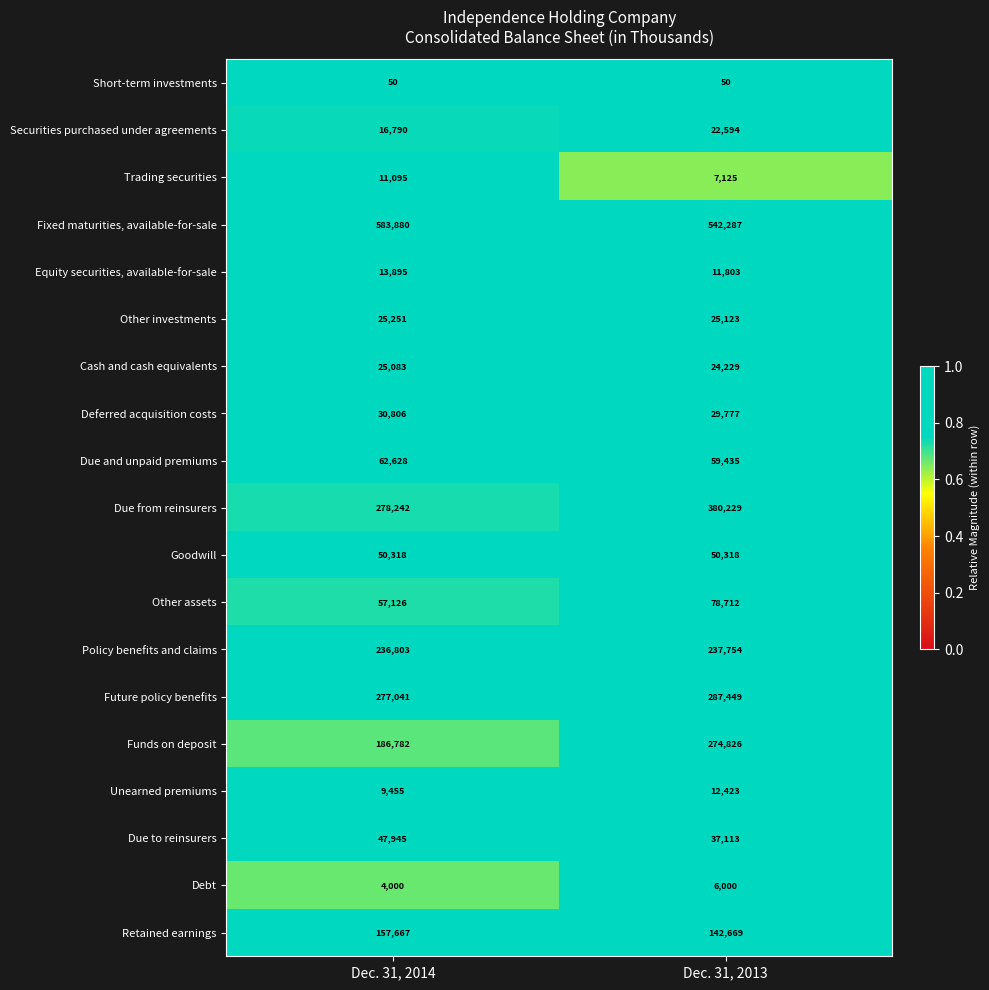

Which category has the highest value across all series?

Dec. 31, 2014